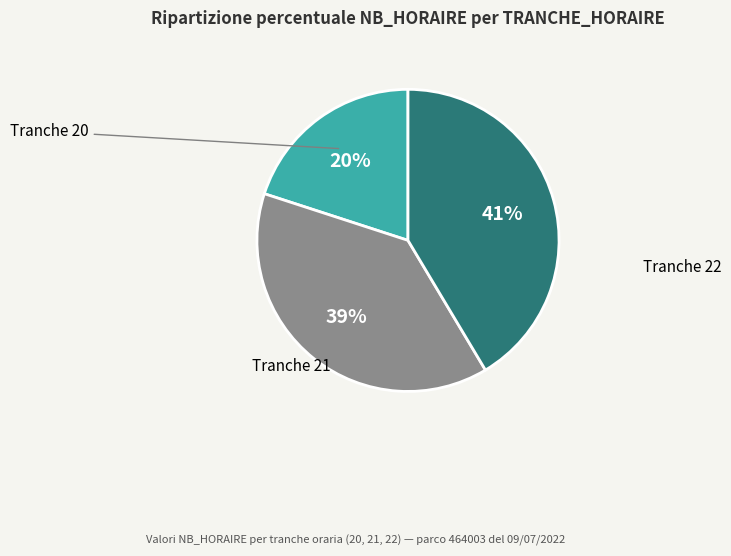

Is there any slice that represents more than half of the pie?

No